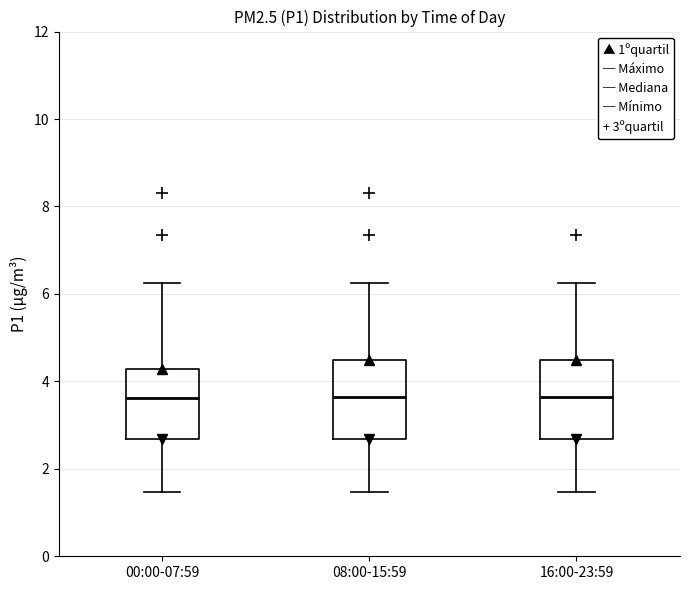

Reading left to right, read every box against the y-axis: the position of its median line, the range the box covers, and the ends of its whiskers. The values are not printed on the chart, so give them approximately, as read against the axis.

00:00-07:59: median 3.6, box 2.6 to 4.2, whiskers 1.4 to 6.2
08:00-15:59: median 3.6, box 2.6 to 4.4, whiskers 1.4 to 6.2
16:00-23:59: median 3.6, box 2.6 to 4.4, whiskers 1.4 to 6.2